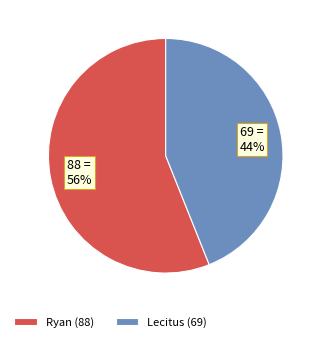

Approximately how many times larger is the value at Ryan compared to Lecitus?

1.3